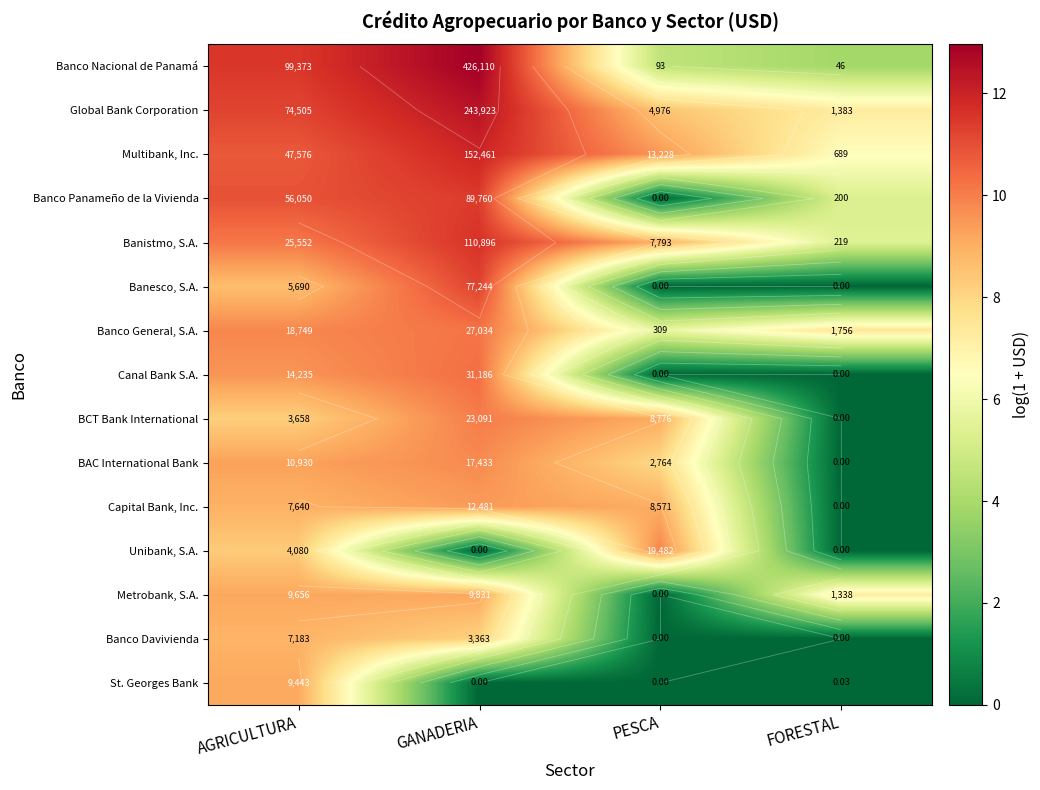

What is the maximum value shown in the chart?

13.0